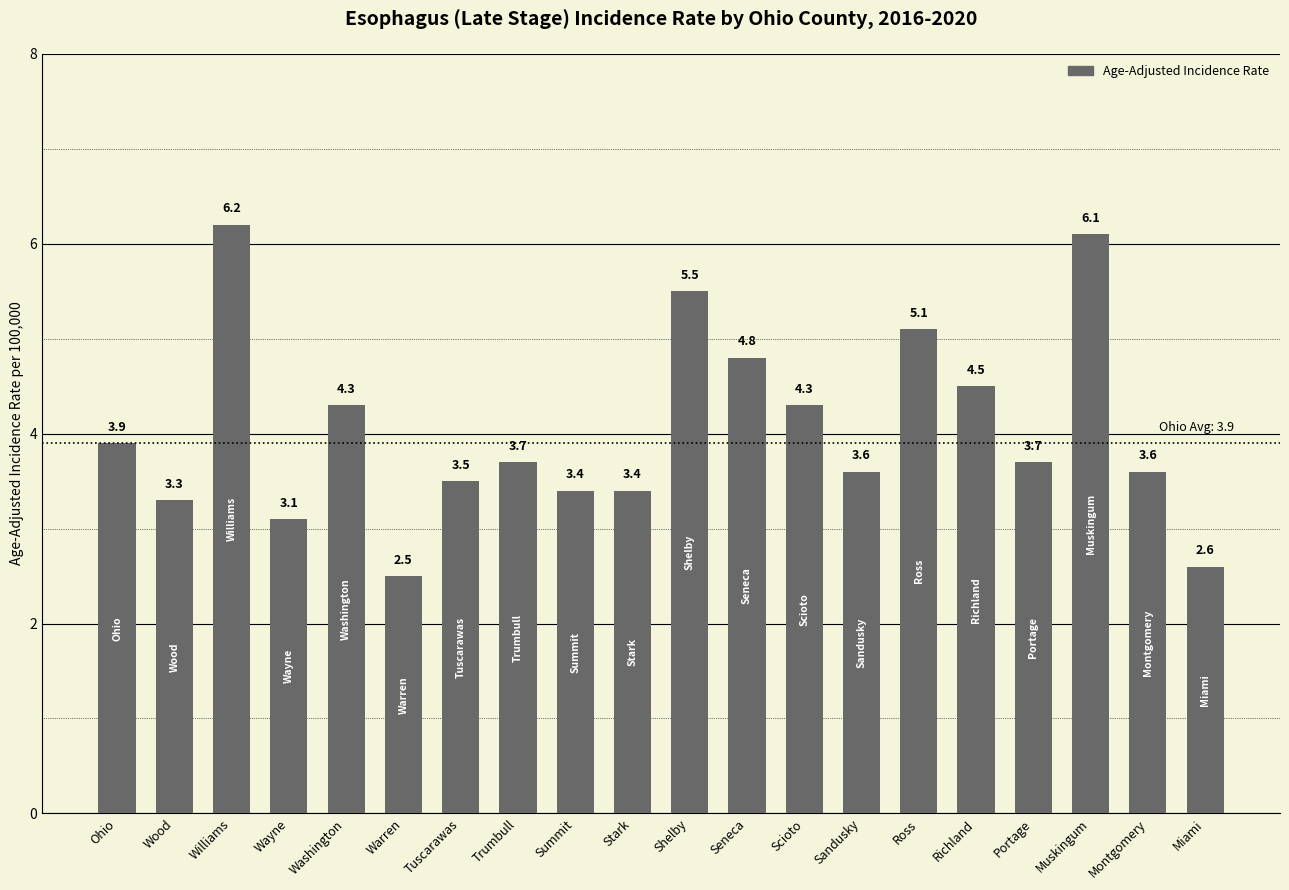

Between Portage and Wayne, which is larger?

Portage